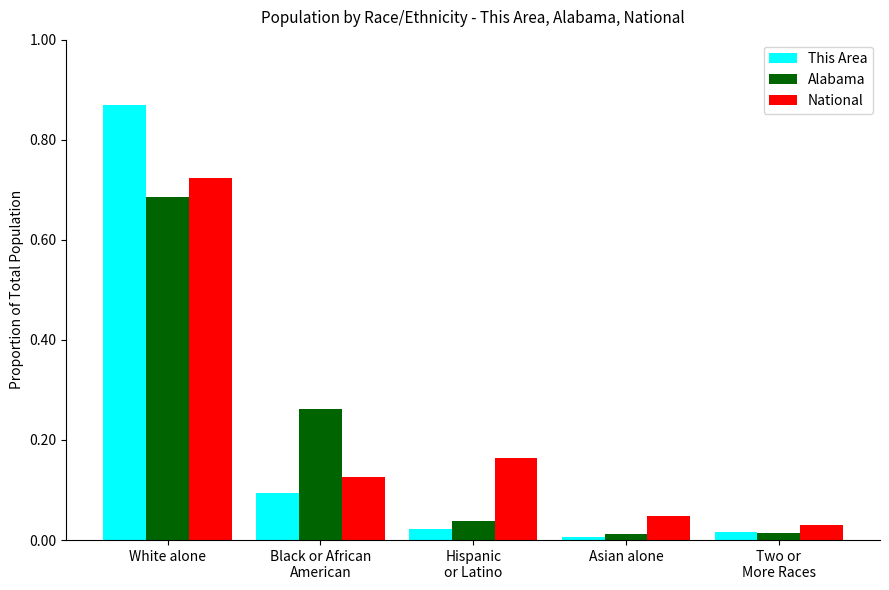

What position from the left is Hispanic
or Latino?

3